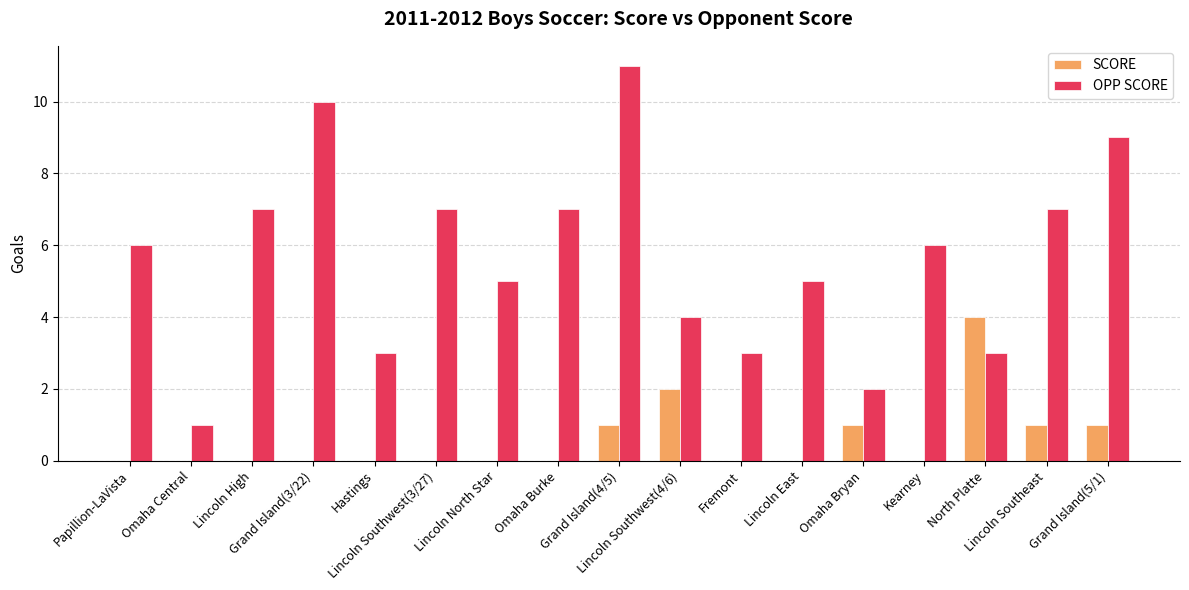

What is the difference between the OPP SCORE values at Lincoln Southwest(3/27) and Lincoln East?

2